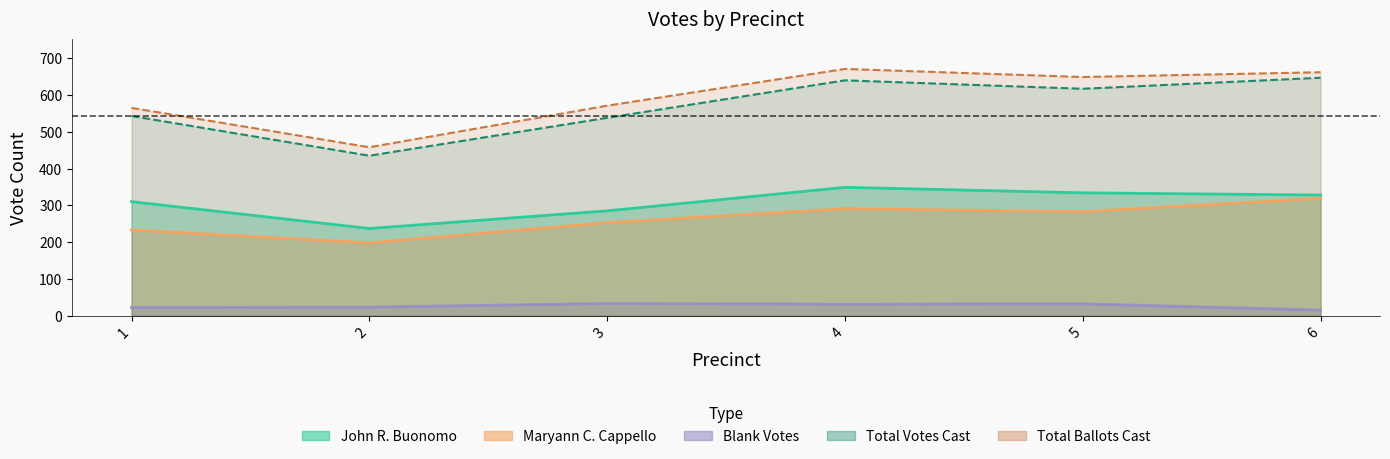

What is the average value of the Total Votes Cast series?

570